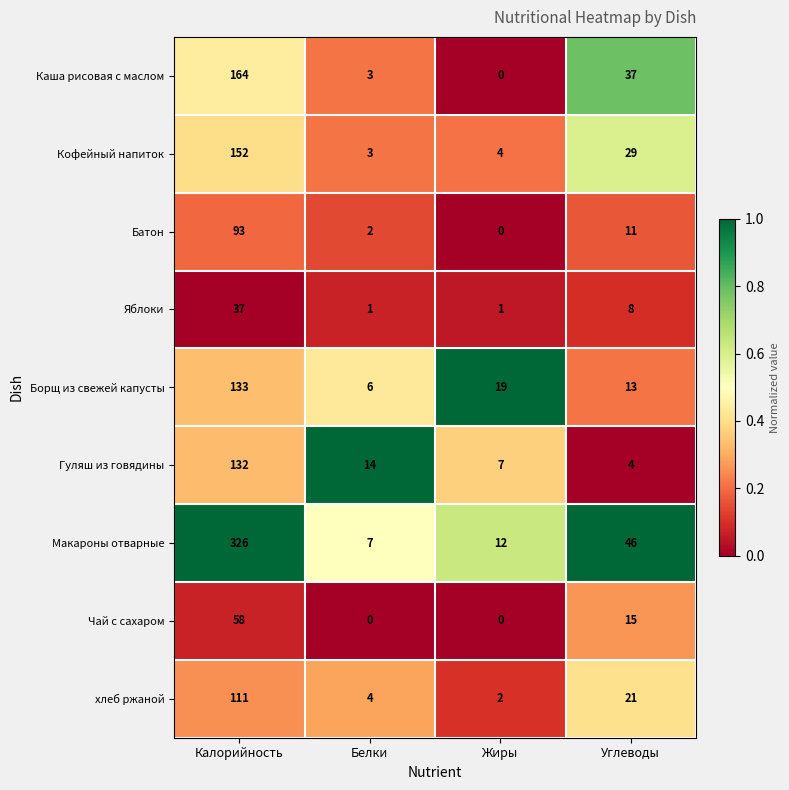

True or false: Борщ из свежей капусты has a value of 7 at Жиры.

False